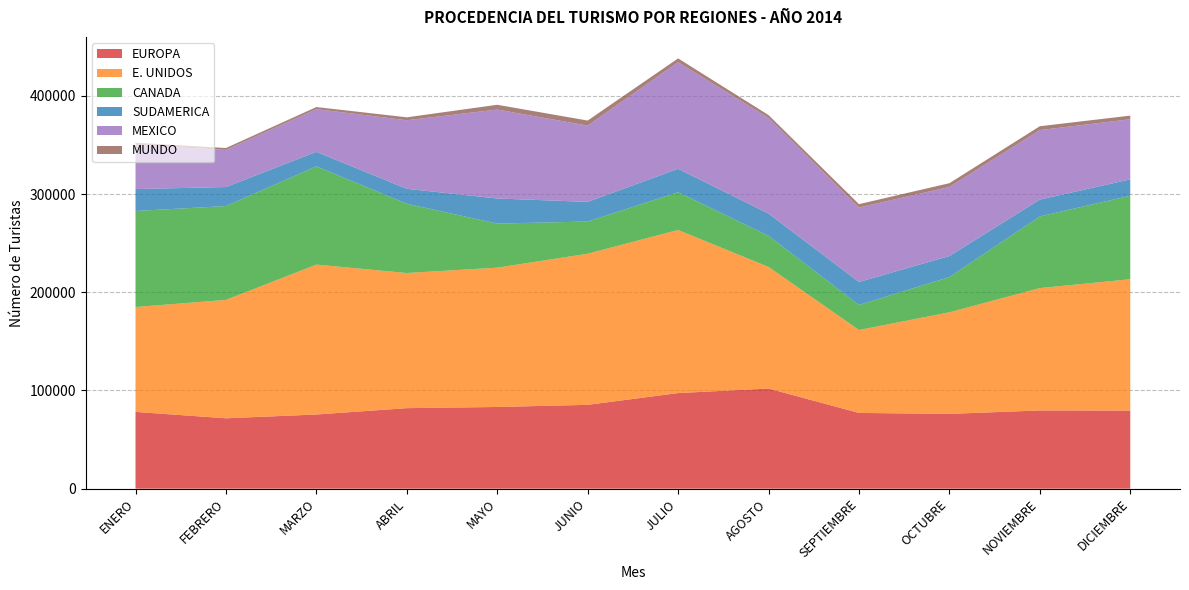

Reading left to right, transcribe all the data shown in this chart.

EUROPA: 78186	71687	75530	82003	83205	85370	97370	101981	77142	76150	79677	79537
E. UNIDOS: 106809	120555	152637	137613	141870	153890	166069	123837	84447	103432	124598	133746
CANADA: 97767	95558	100064	70542	44856	32795	38413	31711	25474	35906	72942	85067
SUDAMERICA: 22336	19385	14782	15198	25574	19998	23899	22616	23433	21432	17172	16638
MEXICO: 44878	37779	43492	69834	90561	77663	108570	97418	75839	70340	70766	61204
MUNDO: 2293	1951	2114	2990	4875	5153	3844	2892	3416	3823	3936	3692